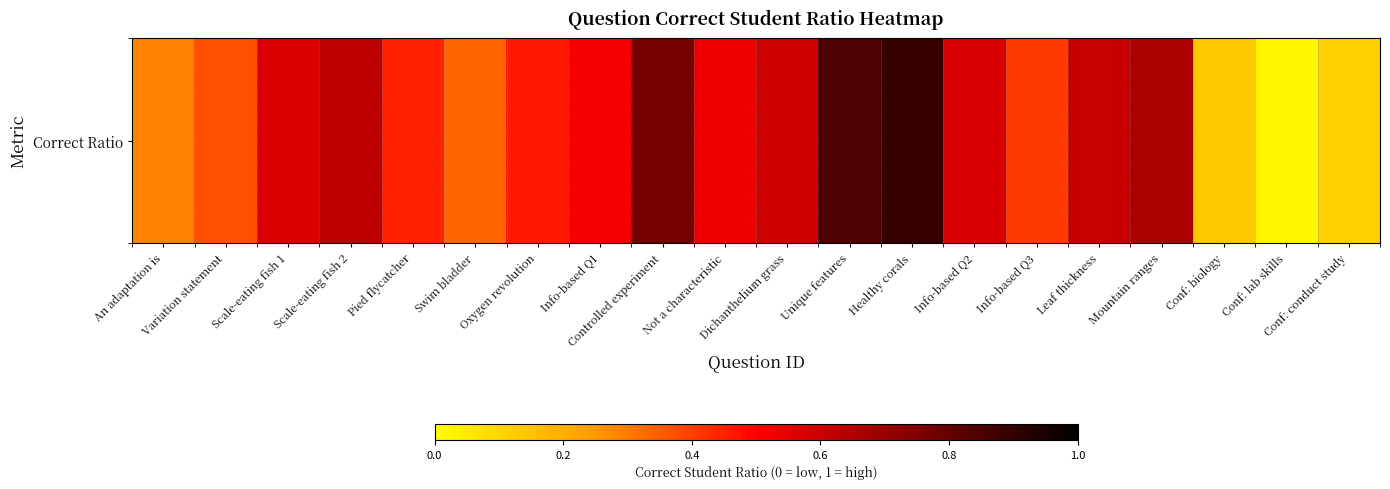

Reading left to right, list all the values displayed in this chart.

An adaptation is=0.3	Variation statement=0.4	Scale-eating fish 1=0.6	Scale-eating fish 2=0.6	Pied flycatcher=0.4	Swim bladder=0.3	Oxygen revolution=0.5	Info-based Q1=0.5	Controlled experiment=0.8	Not a characteristic=0.5	Dichanthelium grass=0.6	Unique features=0.9	Healthy corals=0.9	Info-based Q2=0.6	Info-based Q3=0.4	Leaf thickness=0.6	Mountain ranges=0.7	Conf: biology=0.1	Conf: lab skills=0.0	Conf: conduct study=0.1